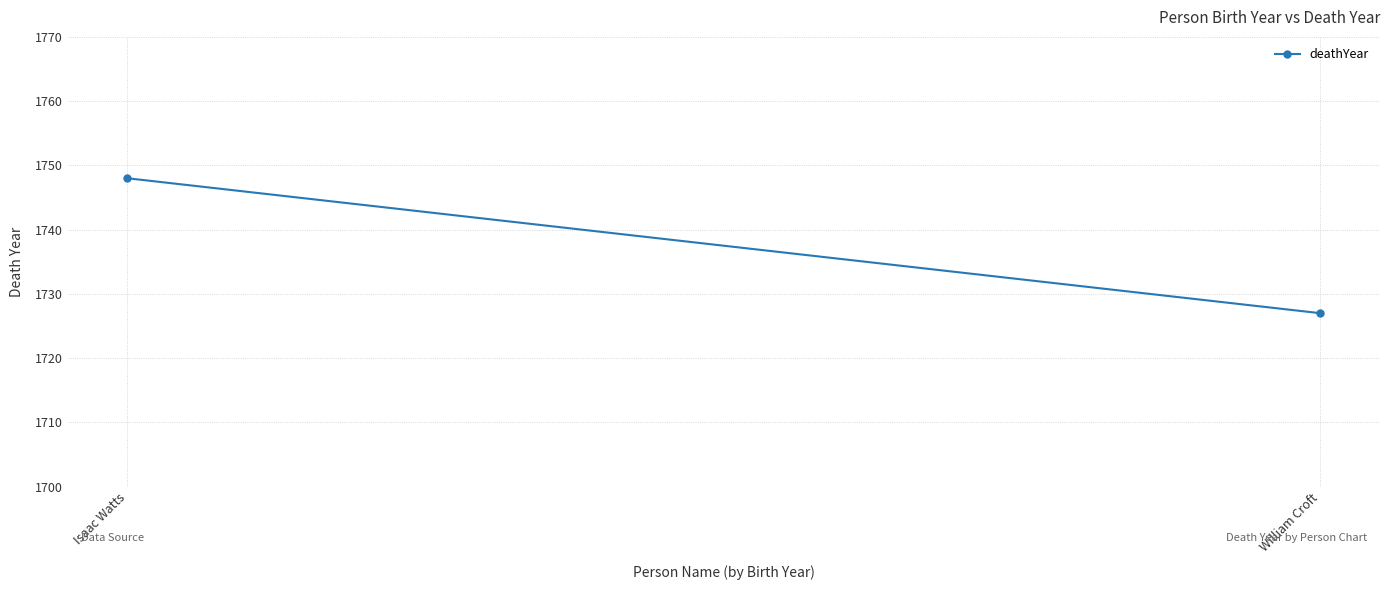

Which category has the lowest value across all series?

William Croft